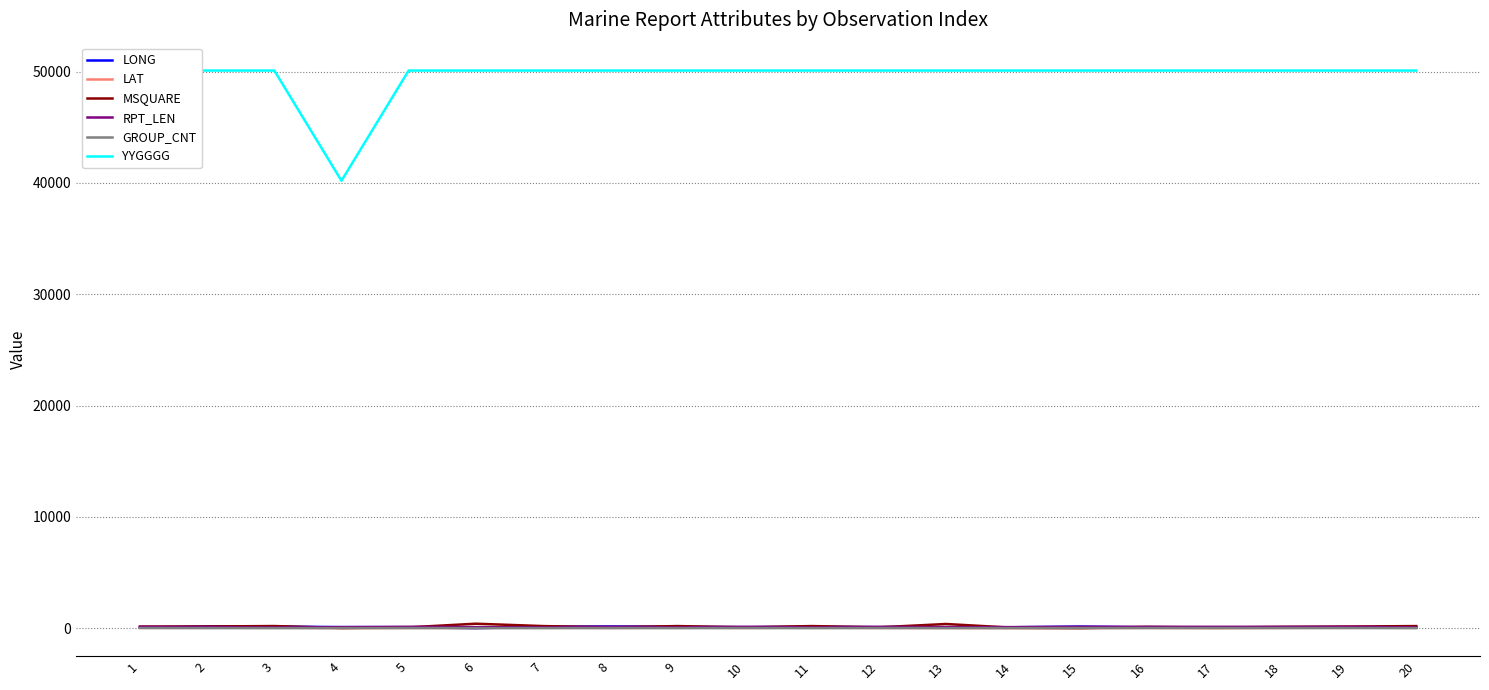

Reading left to right, extract all data points from this chart.

LONG: 1=67.8	2=159.7	3=151.4	4=103.8	5=93.5	6=7.0	7=134.9	8=158.0	9=131.7	10=93.5	11=134.4	12=93.5	13=97.8	14=89.2	15=148.9	16=81.1	17=87.0	18=87.2	19=87.3	20=132.3
LAT: 1=43.6	2=42.7	3=59.6	4=6.8	5=27.9	6=29.5	7=58.0	8=21.4	9=54.9	10=27.9	11=57.4	12=27.9	13=26.0	14=10.5	15=8.6	16=32.1	17=10.6	18=30.4	19=41.6	20=55.9
MSQUARE: 1=151.0	2=160.0	3=196.0	4=26.0	5=82.0	6=407.0	7=194.0	8=88.0	9=194.0	10=82.0	11=194.0	12=82.0	13=381.0	14=45.0	15=15.0	16=117.0	17=64.0	18=117.0	19=153.0	20=194.0
RPT_LEN: 1=128.0	2=95.0	3=72.0	4=95.0	5=128.0	6=97.0	7=73.0	8=128.0	9=73.0	10=128.0	11=73.0	12=128.0	13=94.0	14=101.0	15=128.0	16=128.0	17=128.0	18=128.0	19=131.0	20=73.0
GROUP_CNT: 1=20.0	2=14.0	3=10.0	4=14.0	5=20.0	6=14.0	7=10.0	8=20.0	9=10.0	10=20.0	11=10.0	12=20.0	13=14.0	14=15.0	15=20.0	16=20.0	17=20.0	18=20.0	19=20.0	20=10.0
YYGGGG: 1=50100.0	2=50100.0	3=50100.0	4=40200.0	5=50100.0	6=50100.0	7=50100.0	8=50100.0	9=50100.0	10=50100.0	11=50100.0	12=50100.0	13=50100.0	14=50100.0	15=50100.0	16=50100.0	17=50100.0	18=50100.0	19=50100.0	20=50100.0